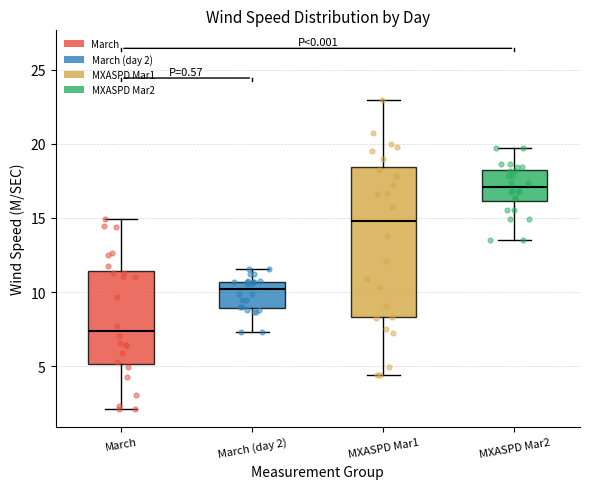

Which box has the highest median line?

MXASPD Mar2